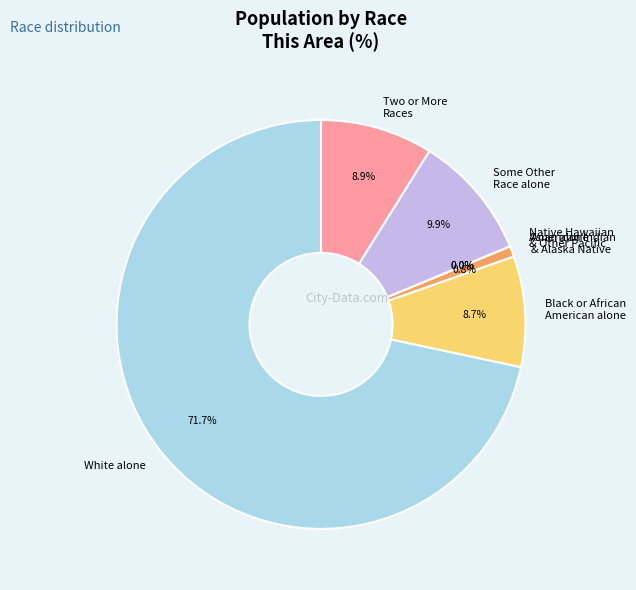

How many slices are in this pie chart?

7